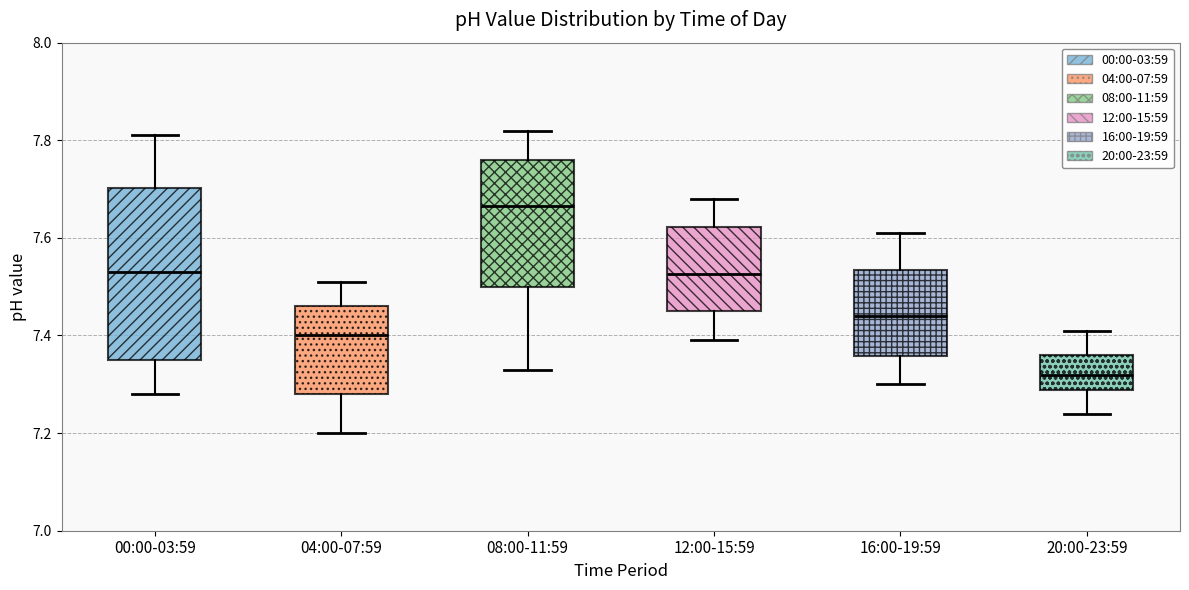

Where is the lower edge of the box for 08:00-11:59 on the y-axis? The values are not printed on the chart, so give them approximately, as read against the axis.

7.50